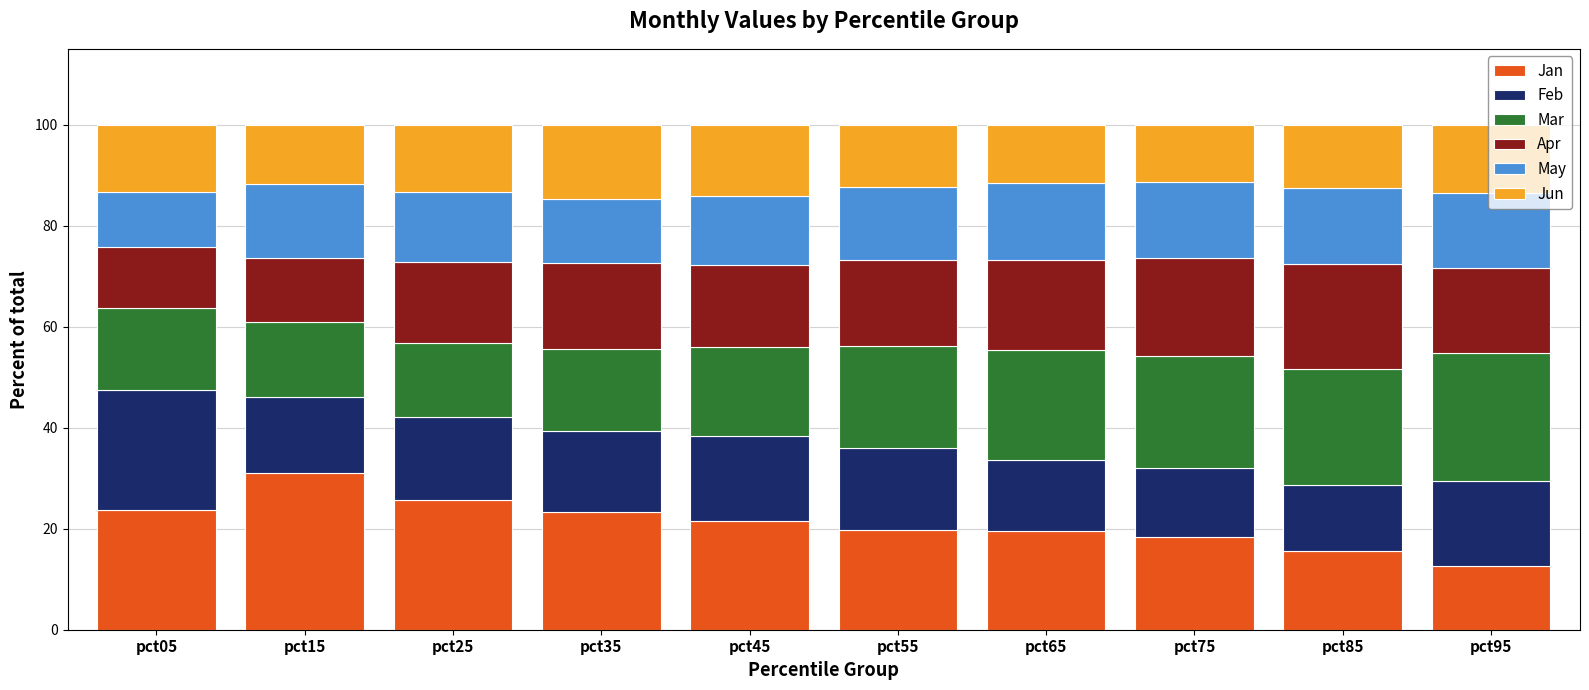

What is the highest value of the Jan series?

31.1